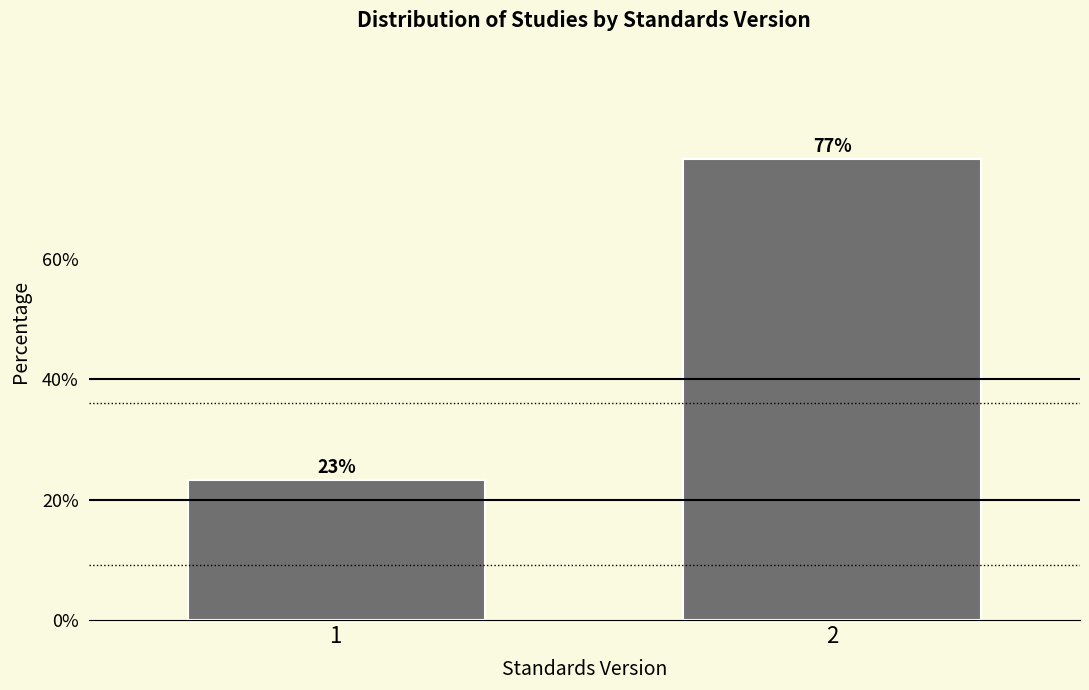

What is the greatest value displayed?

76.7